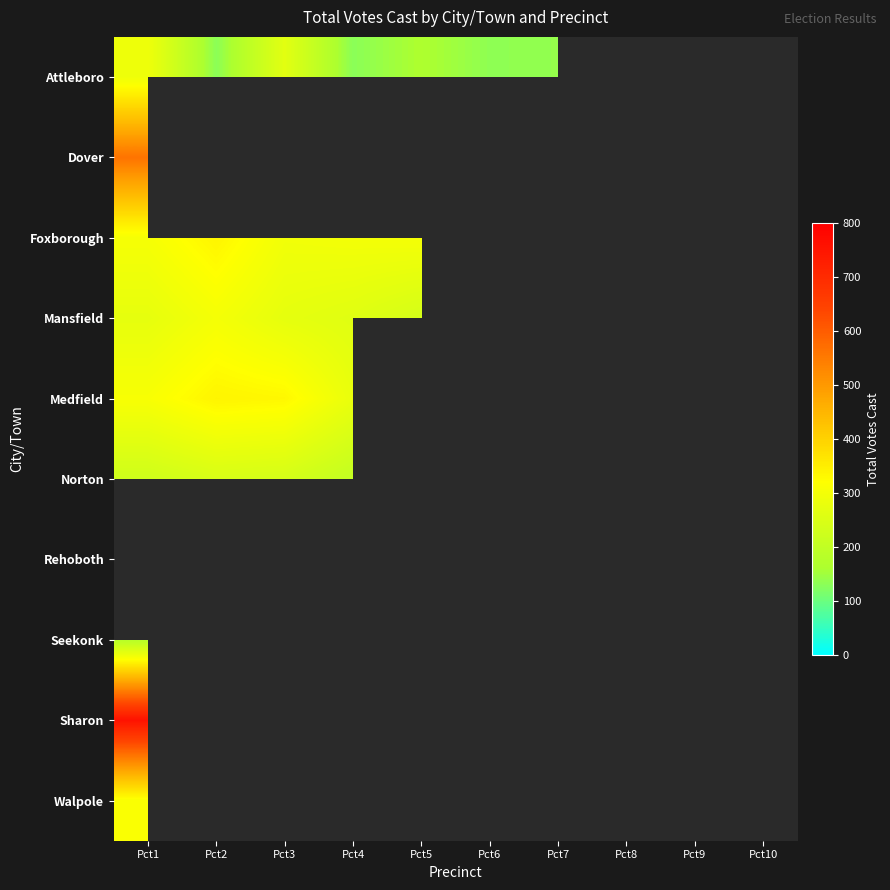

Is it true that Norton equals 226.0 at Pct1?

True